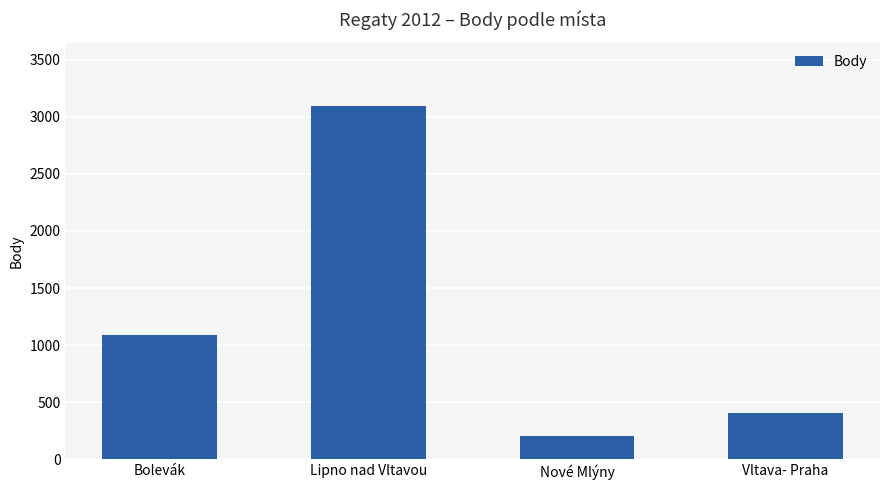

What is the change in value from Bolevák to Lipno nad Vltavou?

+2000